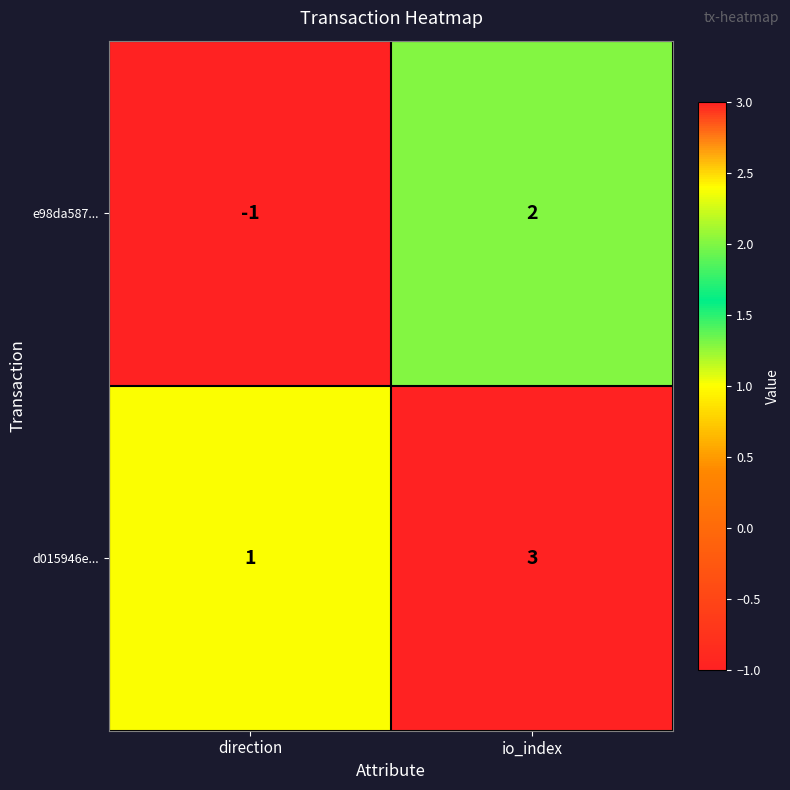

Rank the series by their average value, from highest to lowest.

d015946e..., e98da587...